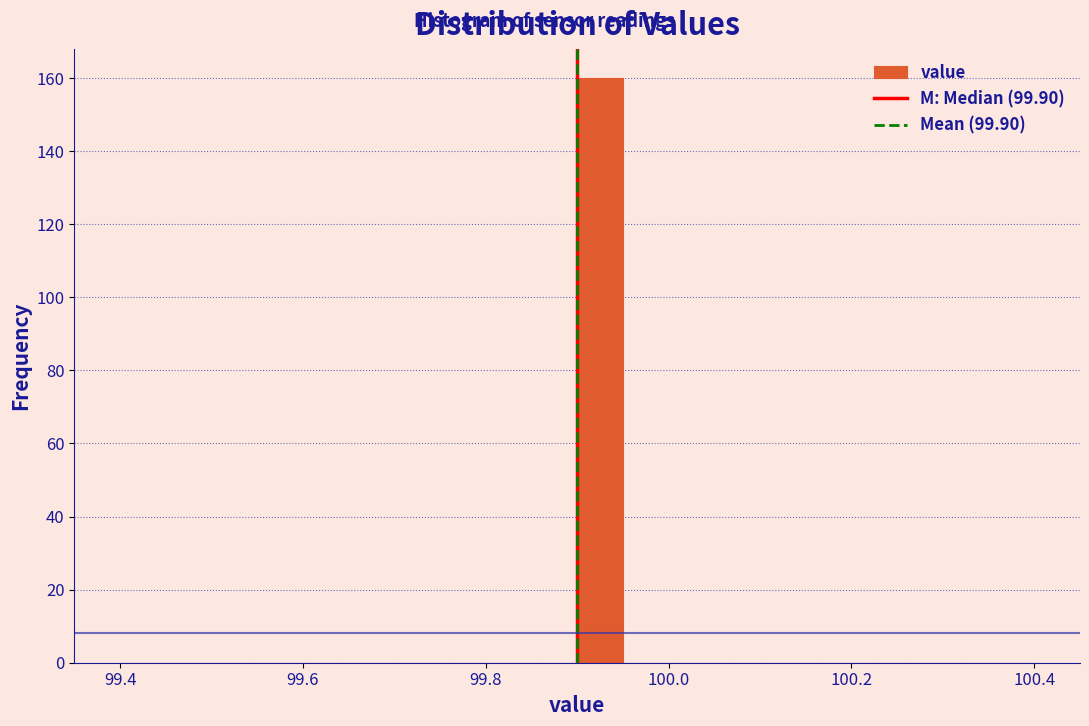

Read against the x-axis, roughly where is the centre of the tallest bar?

99.92